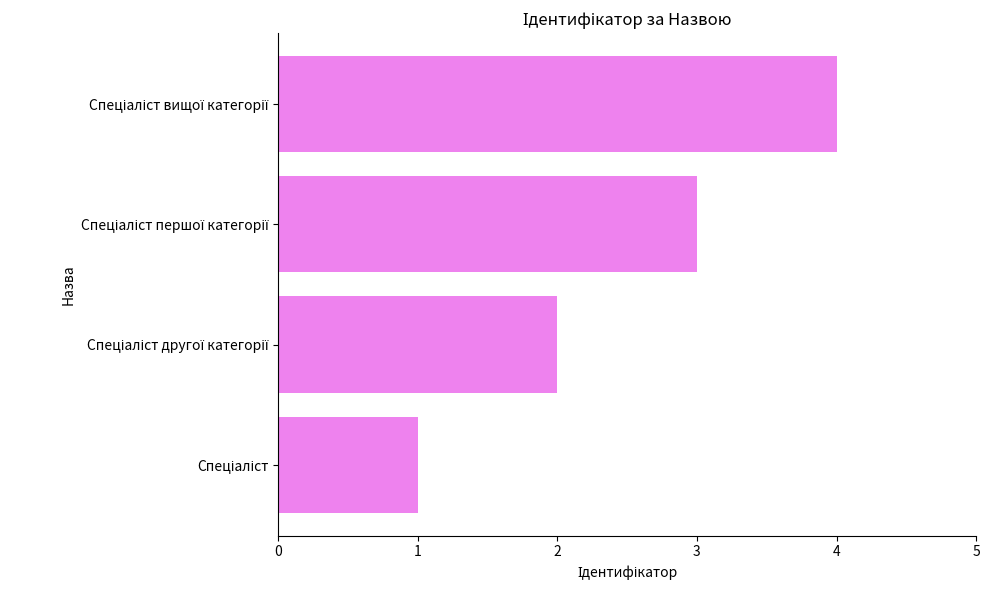

What is the greatest value displayed?

4